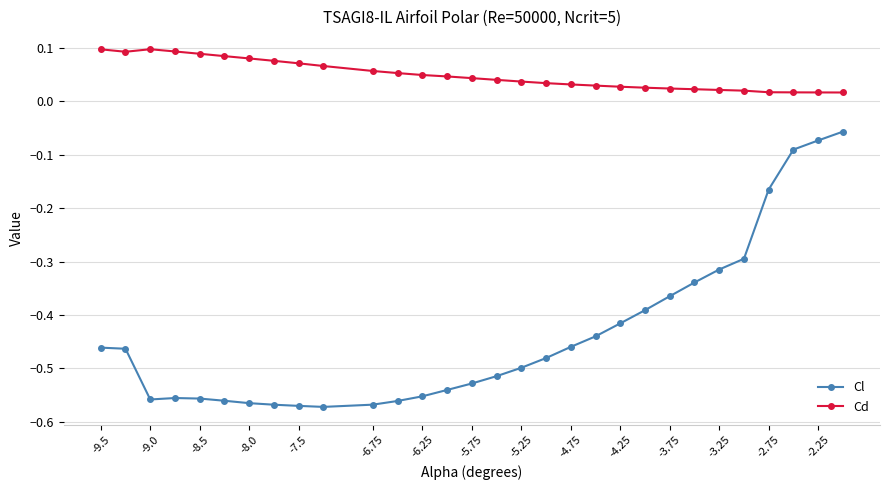

True or false: Cl and Cd cross at least once.

False